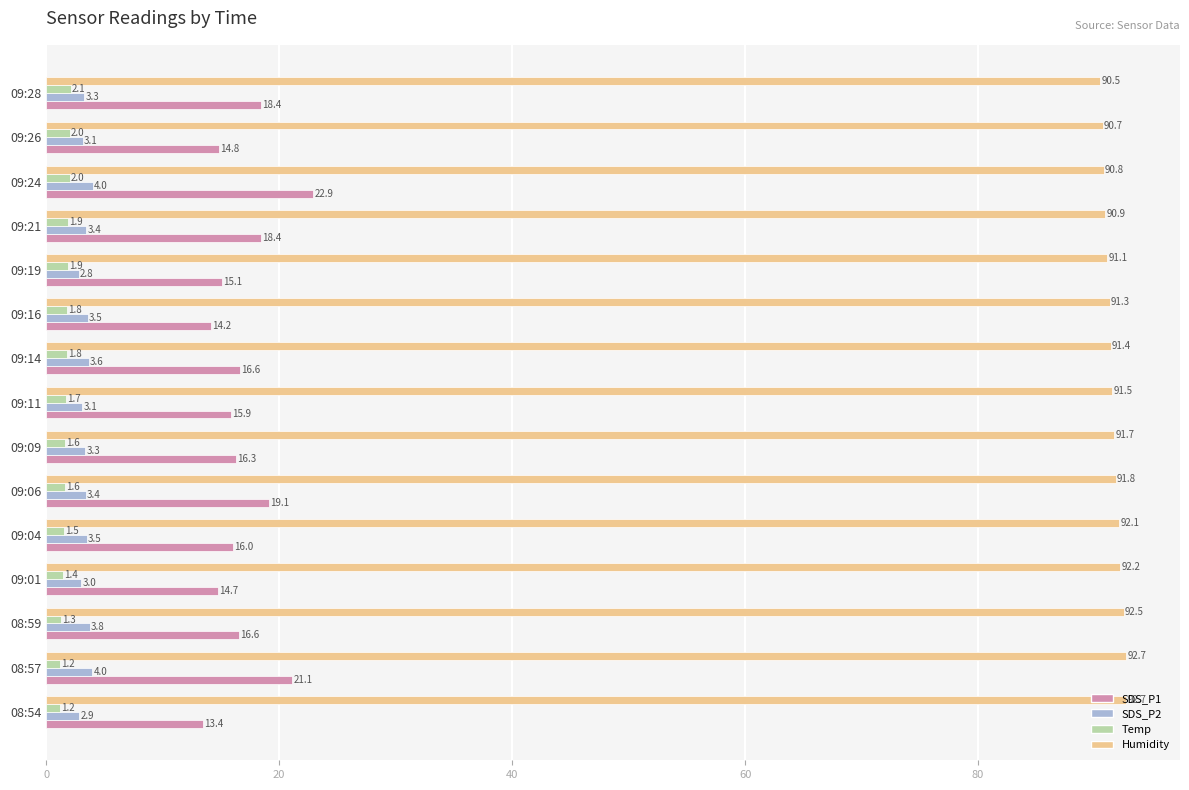

At which category is the sum across all series the highest?

09:24